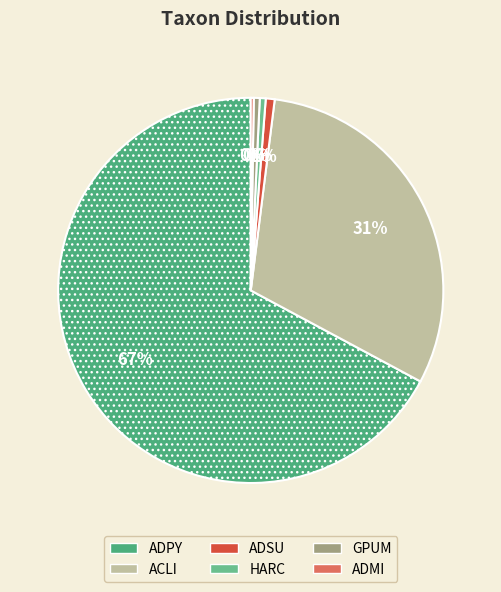

Is the sum of ACLI and HARC greater than half?

No